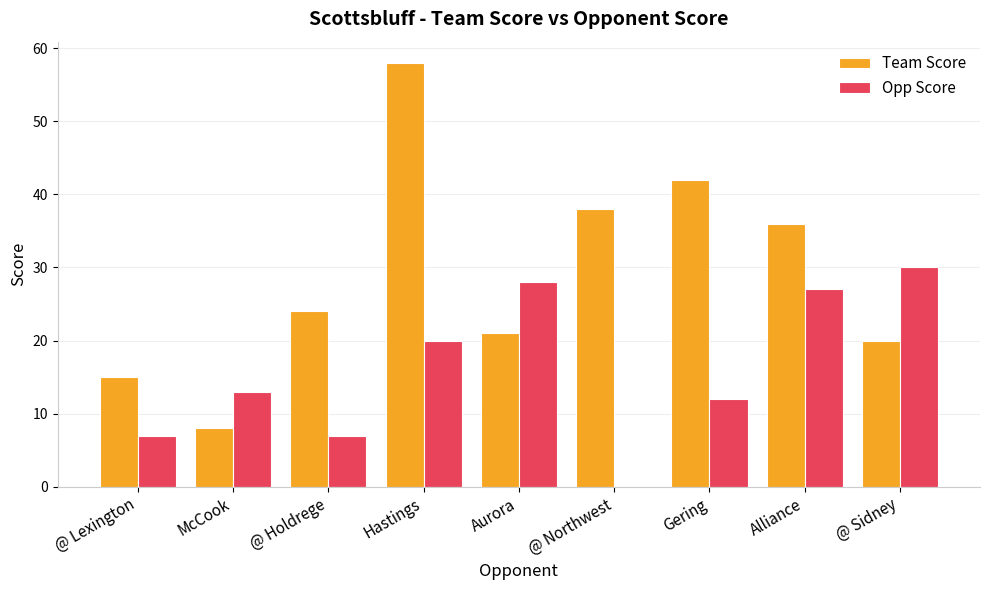

Where is Team Score nearest to the value 33?

Alliance